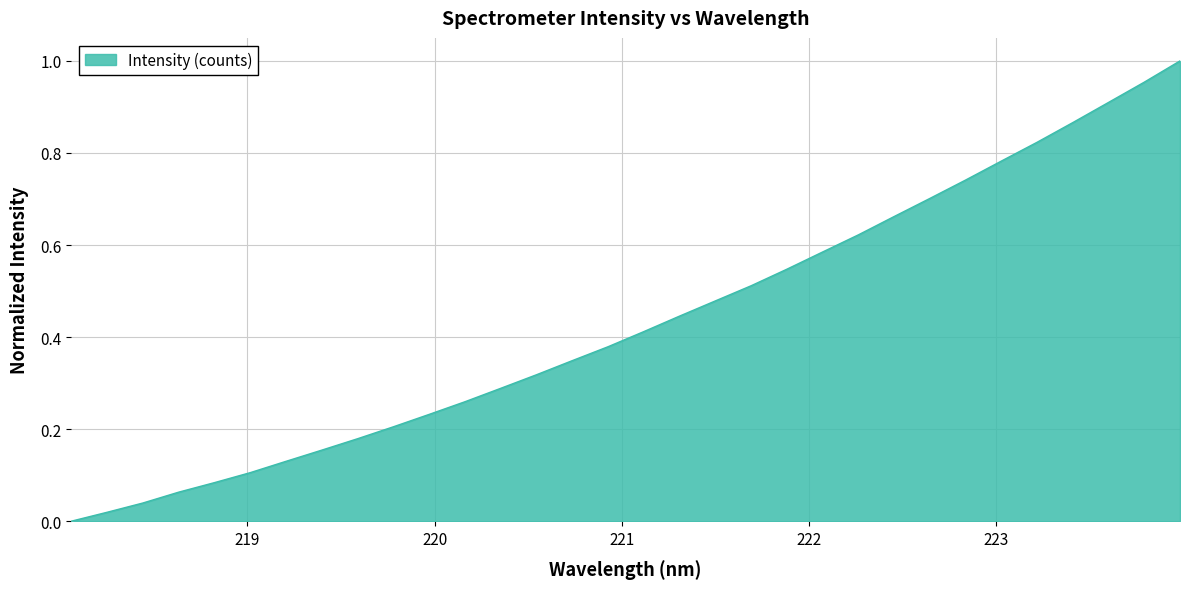

Is this an area chart (filled region under the line)?

Yes